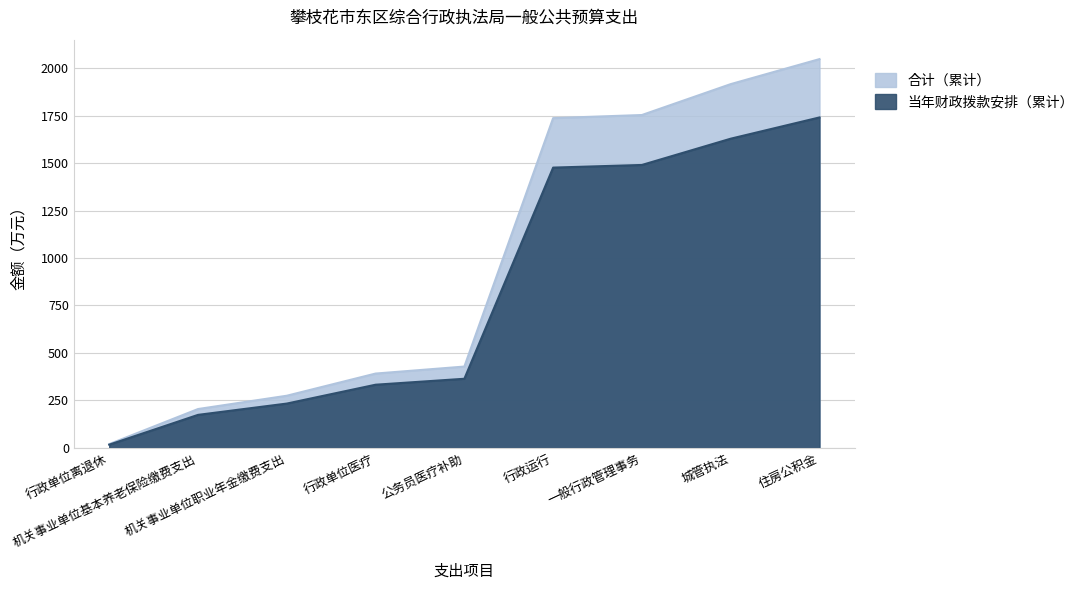

List the series in order of their peak value, lowest first.

当年财政拨款安排, 合计